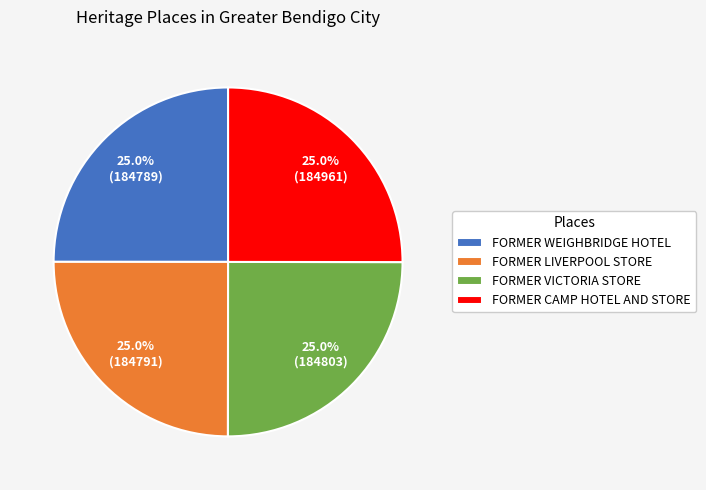

Approximately how many times larger is the value at FORMER WEIGHBRIDGE HOTEL compared to FORMER VICTORIA STORE?

1.0